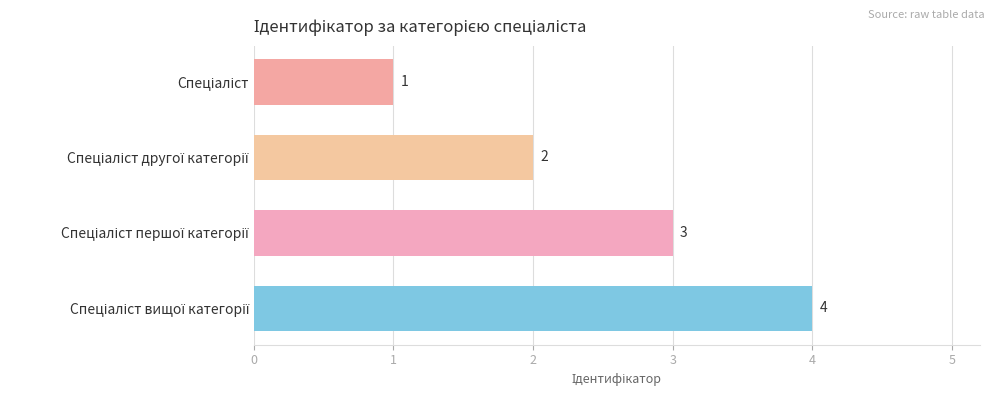

Between 0 and 3, which is larger?

3